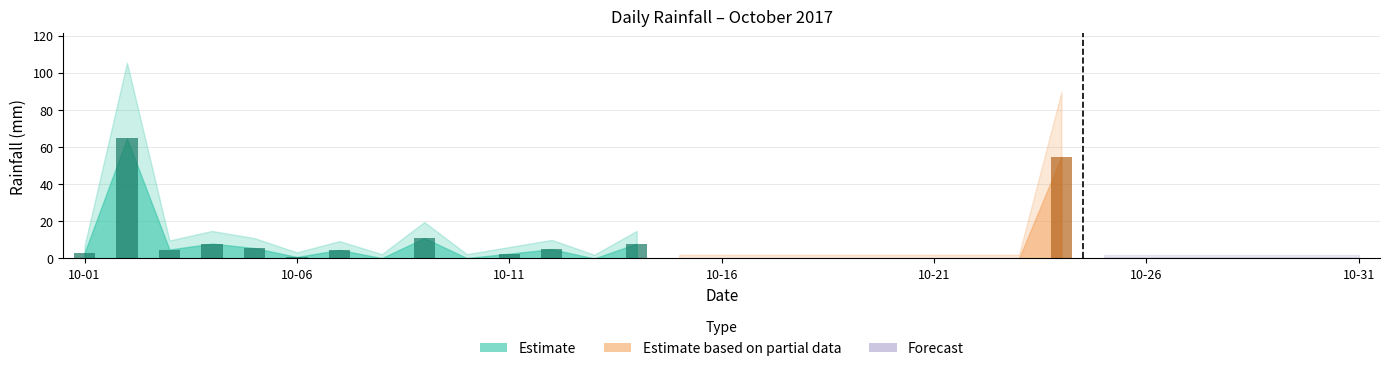

What is the change in value from 2017-10-02 to 2017-10-31?

-64.6